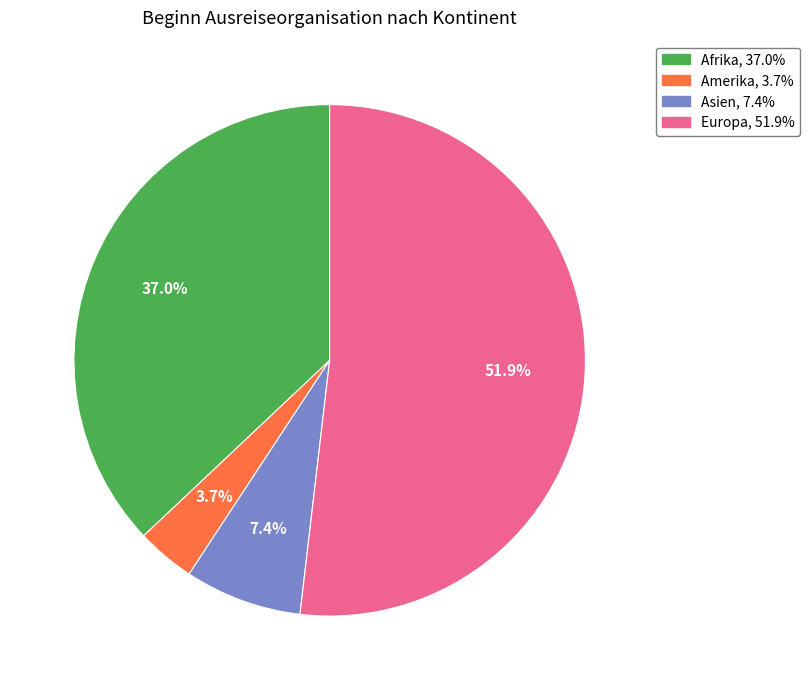

What is the largest slice in the pie chart?

Europa